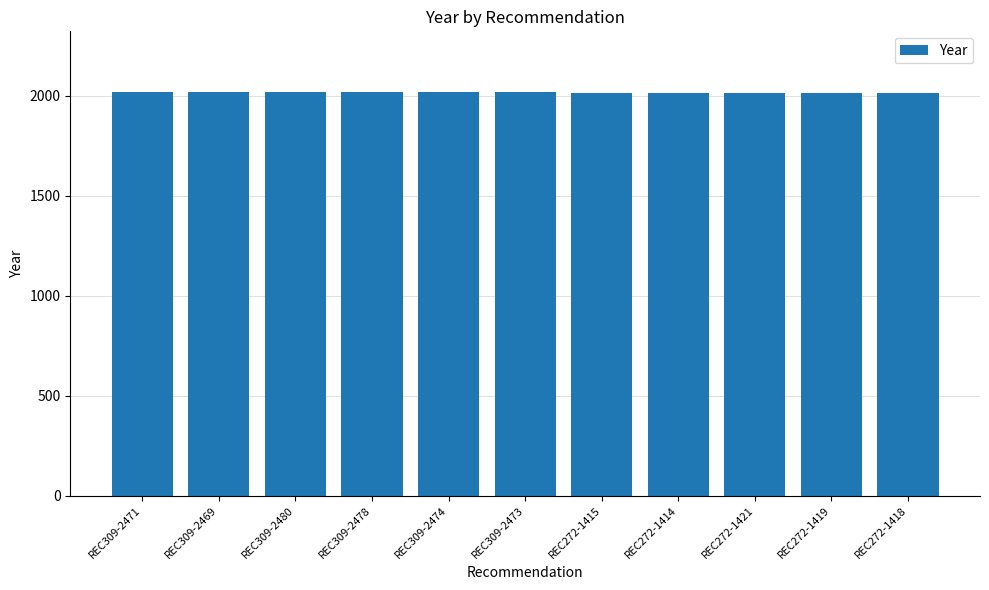

Approximately how many times larger is the value at REC309-2471 compared to REC272-1419?

1.0